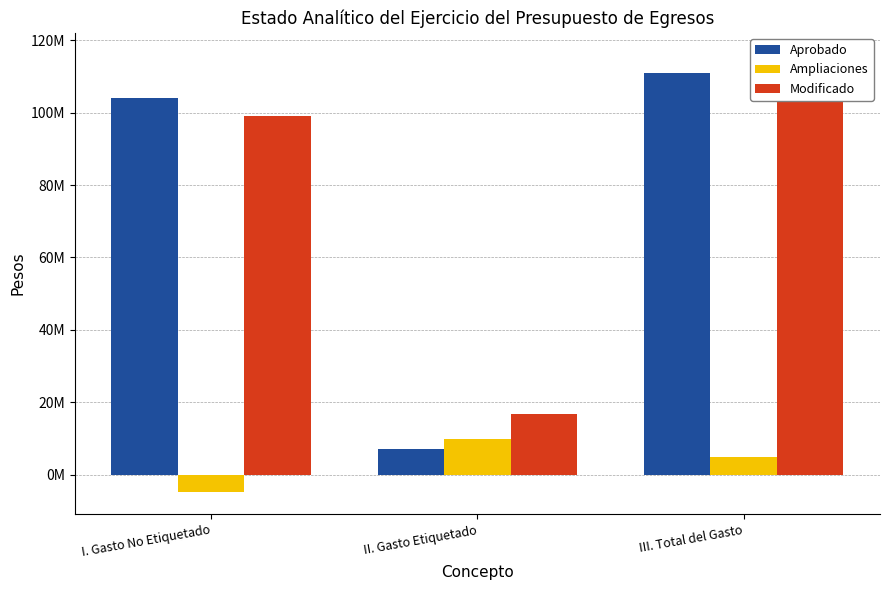

Reading right to left, list all the values displayed in this chart.

Aprobado: 111013725.4	7086259.1	103927466.3
Ampliaciones: 4945791.2	9775244.5	-4829453.4
Modificado: 115959516.5	16861503.6	99098013.0